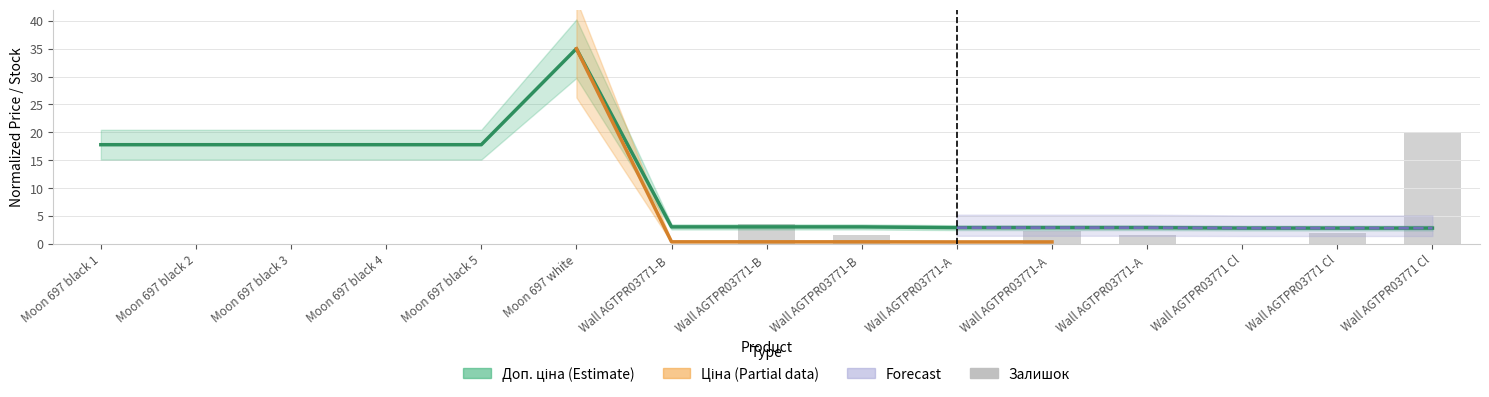

The Залишок series shows 11.3 at Moon 697 white. True or false?

False